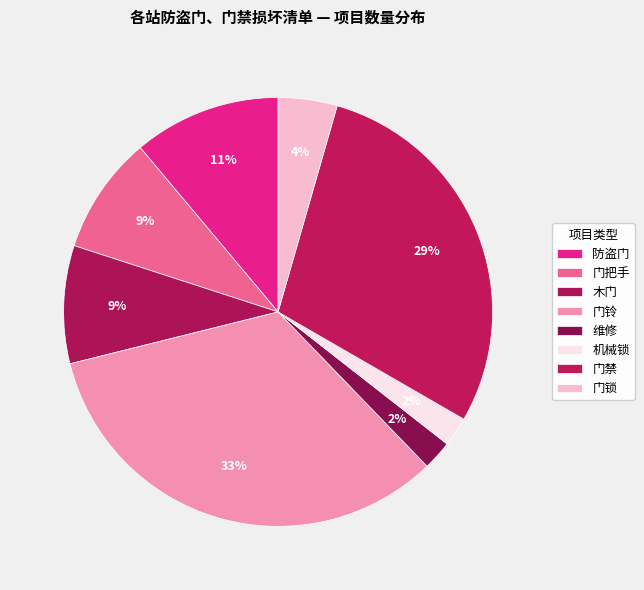

Which has a higher value, 门锁 or 门禁?

门禁